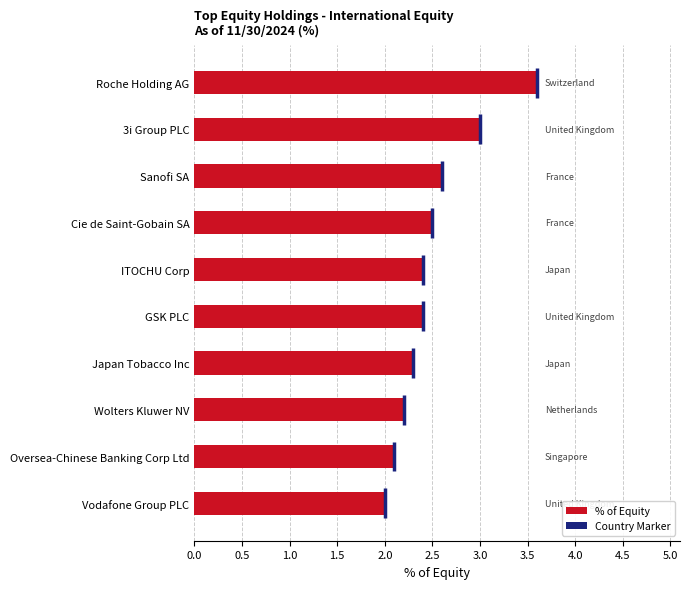

Reading top to bottom, transcribe all the data shown in this chart.

Roche Holding AG=3.6	3i Group PLC=3.0	Sanofi SA=2.6	Cie de Saint-Gobain SA=2.5	ITOCHU Corp=2.4	GSK PLC=2.4	Japan Tobacco Inc=2.3	Wolters Kluwer NV=2.2	Oversea-Chinese Banking Corp Ltd=2.1	Vodafone Group PLC=2.0